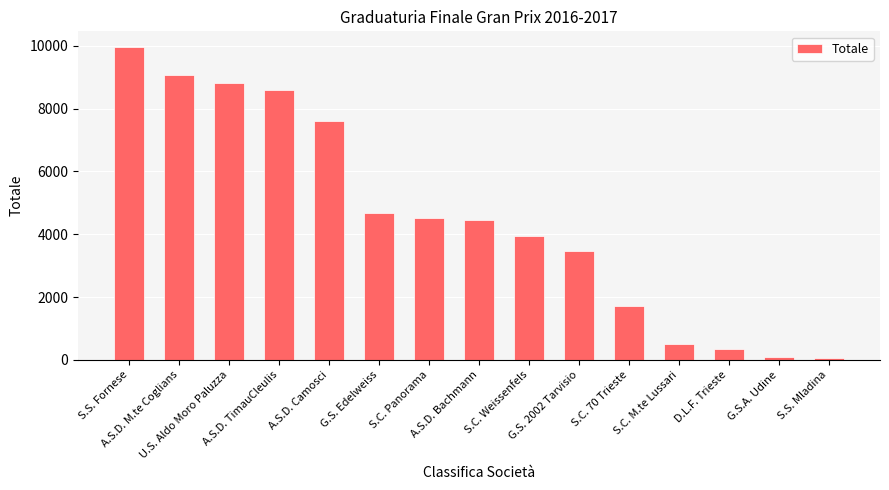

What is the sum of the values at S.C. 70 Trieste and S.C. M.te Lussari?

2223